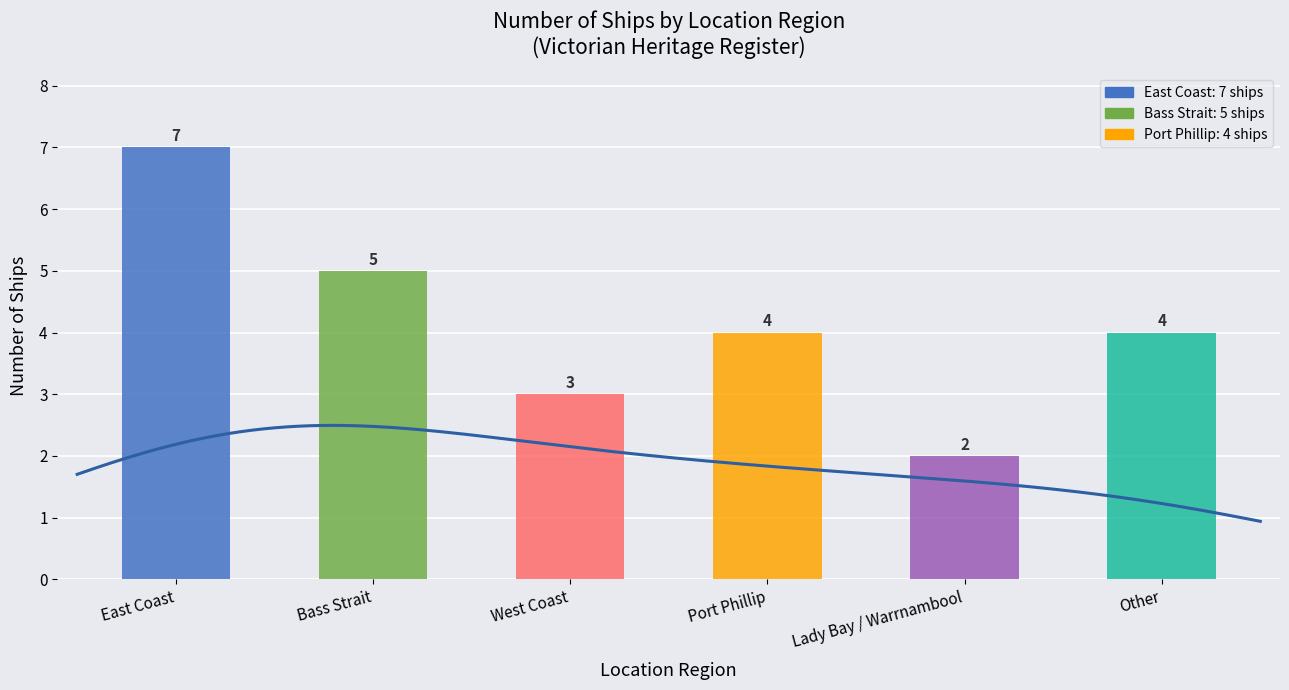

What position from the right is Bass Strait?

5